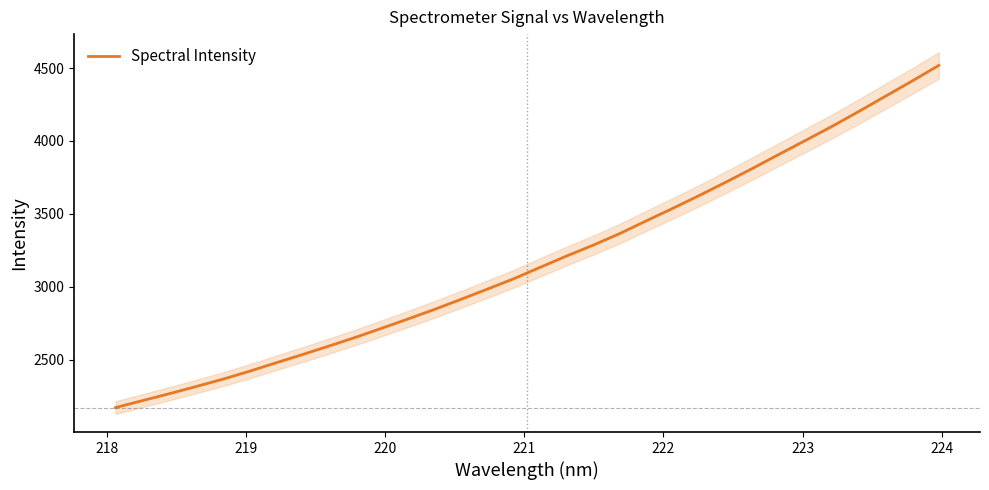

What is the value of the 3rd point from the left?

2265.3